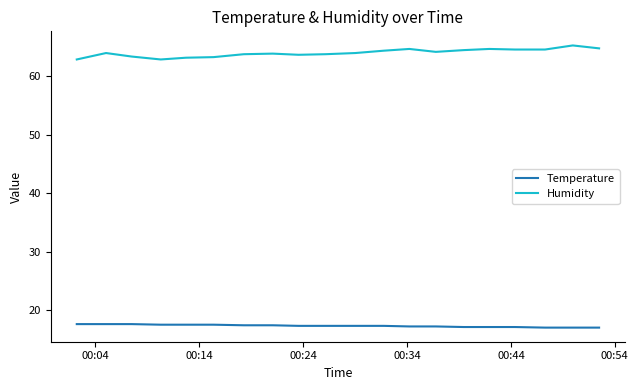

List the series in order of their peak value, highest first.

Humidity, Temperature